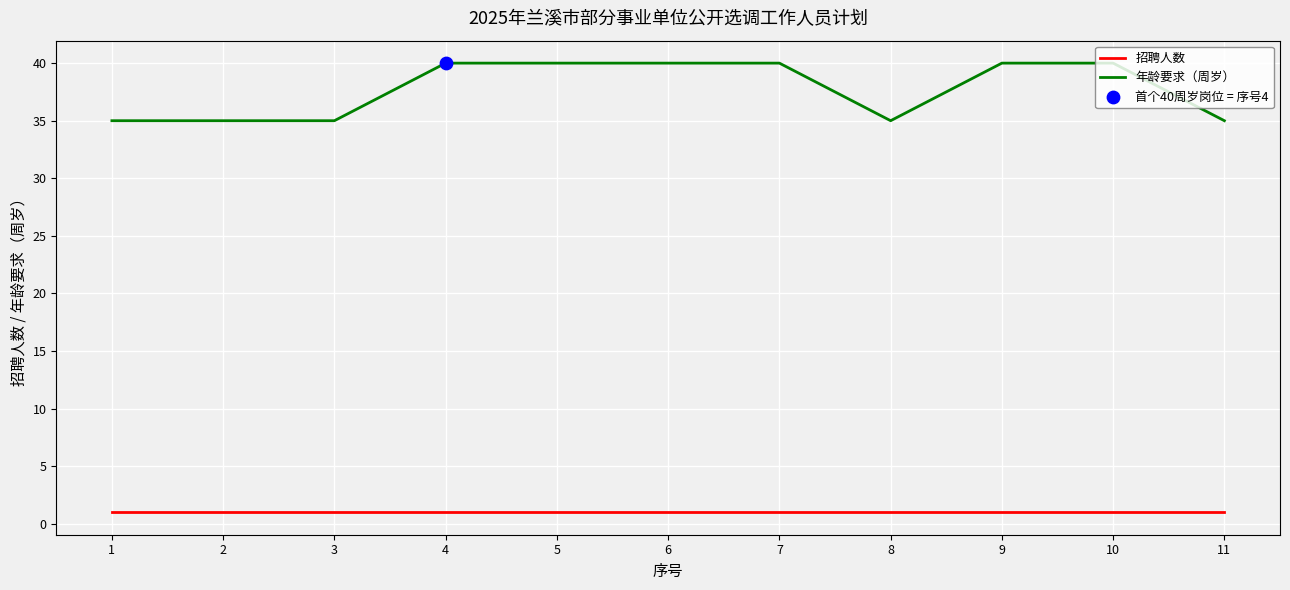

Is the value of 招聘人数 at 5 greater than the value of 年龄要求（周岁） at 11?

No